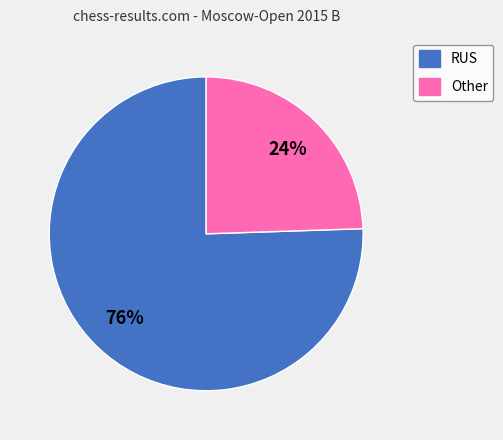

Which slice is the smallest?

Other